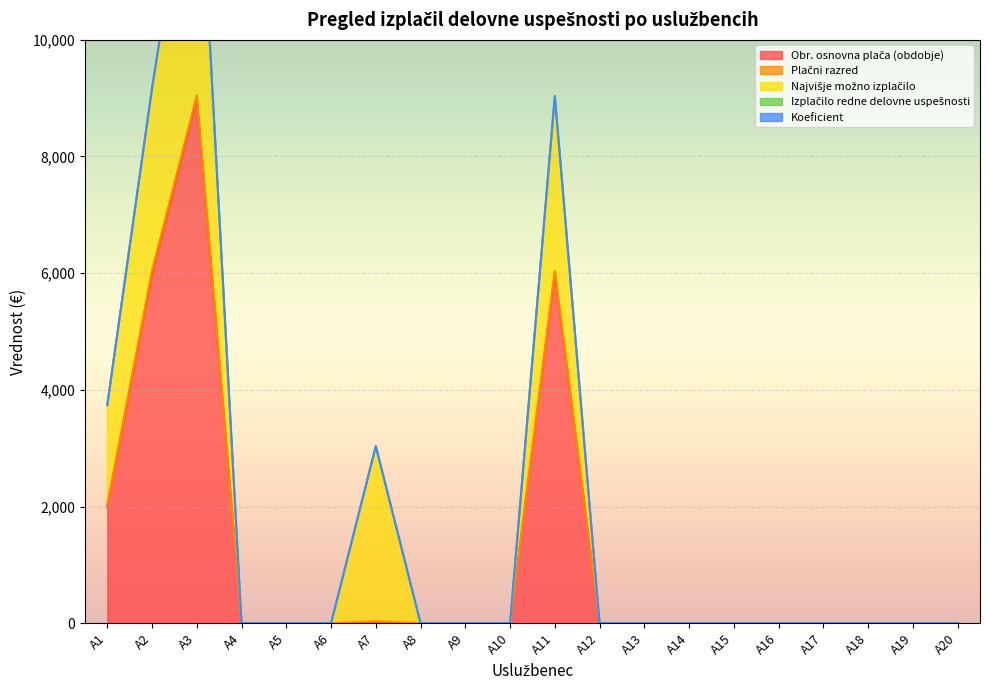

Count the number of categories in the chart.

20